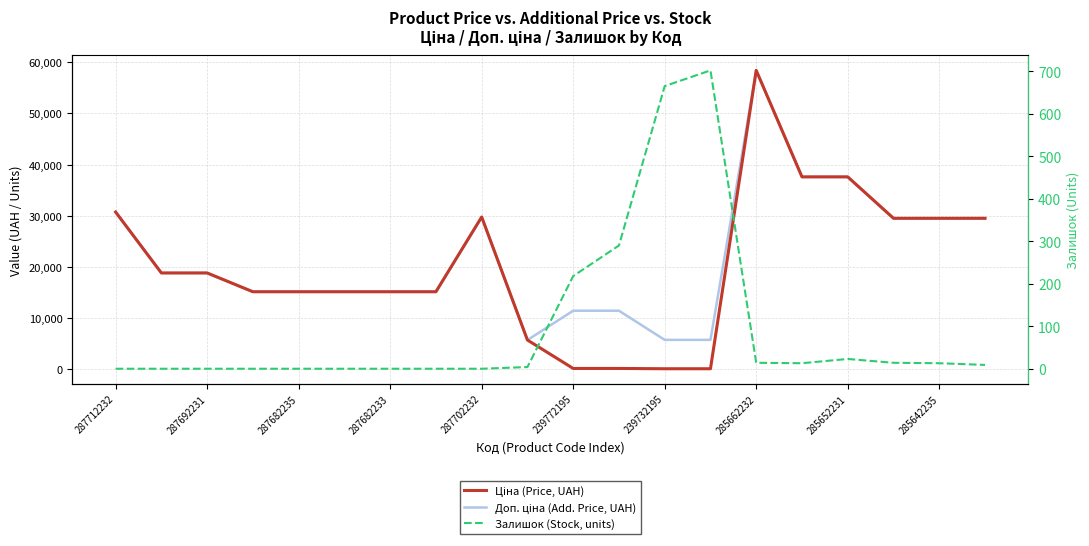

What is the value of the Ціна (Price, UAH) point at the 16th from the left?

37593.6